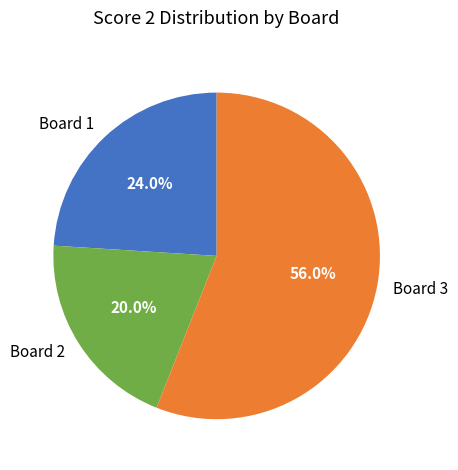

Do Board 1 and Board 2 together represent more than half of the pie?

No